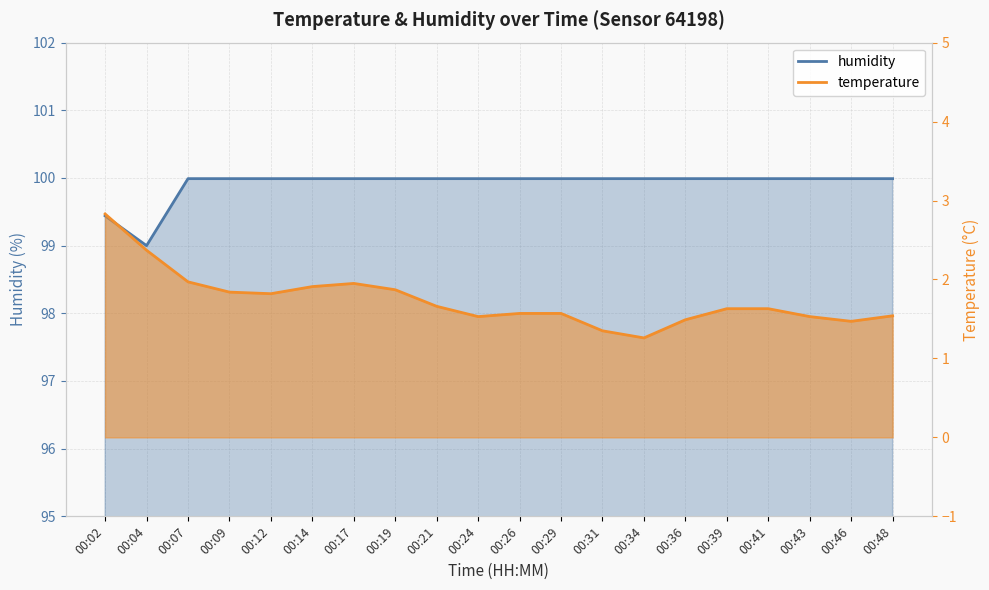

What is the value of the temperature line point at the 2nd from the left?

2.4